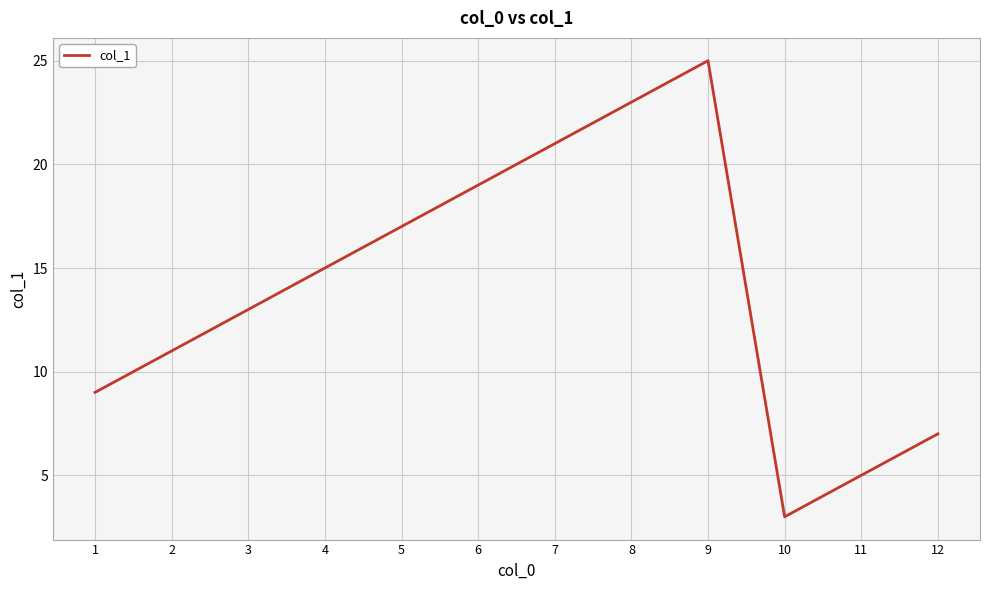

List the labels in order of value, largest first.

9, 8, 7, 6, 5, 4, 3, 2, 1, 12, 11, 10